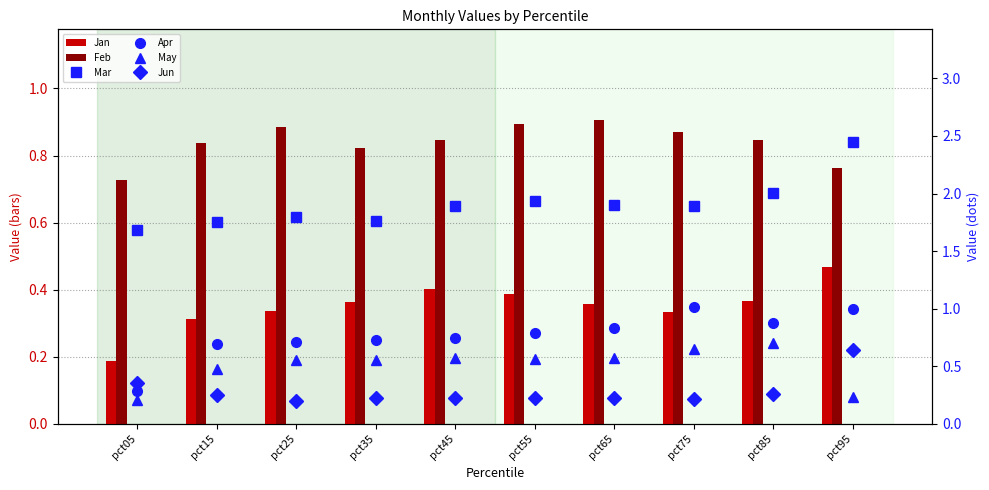

What is the average value of the May series?

0.5